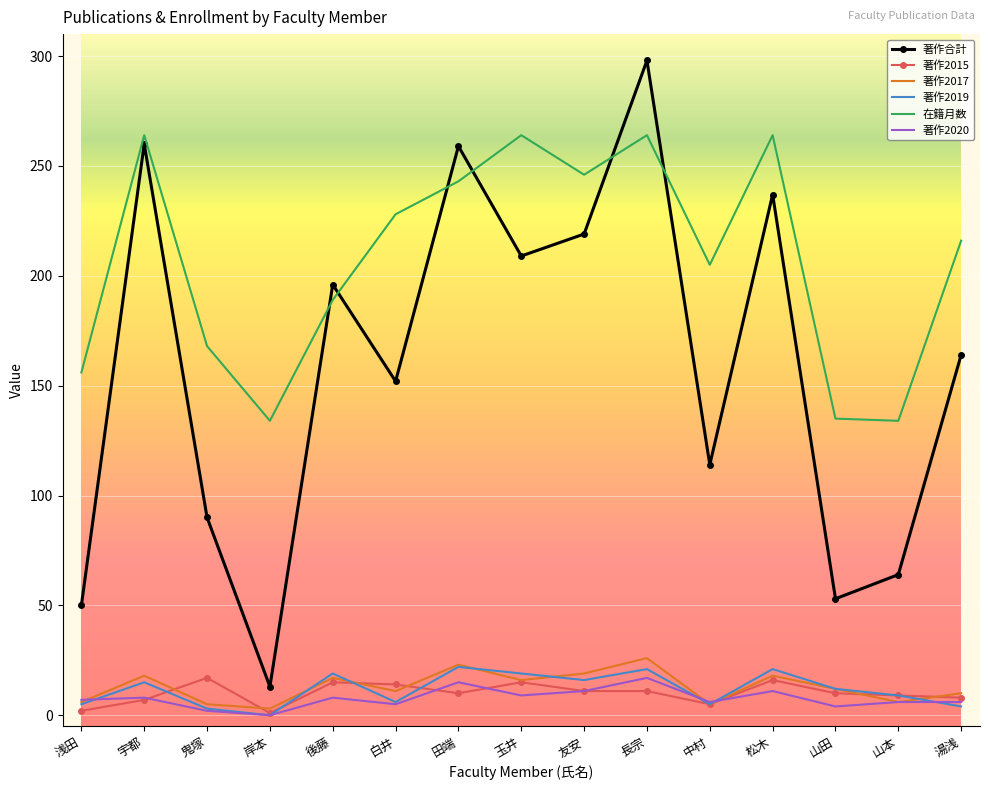

What is the difference between the maximum and minimum values in the 著作合計 series?

285